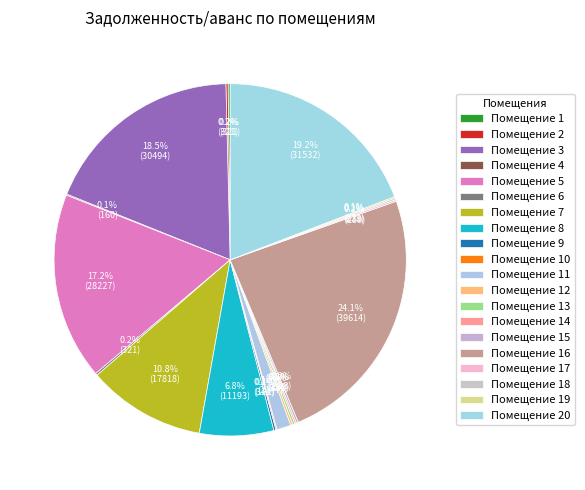

What is the largest slice in the pie chart?

16